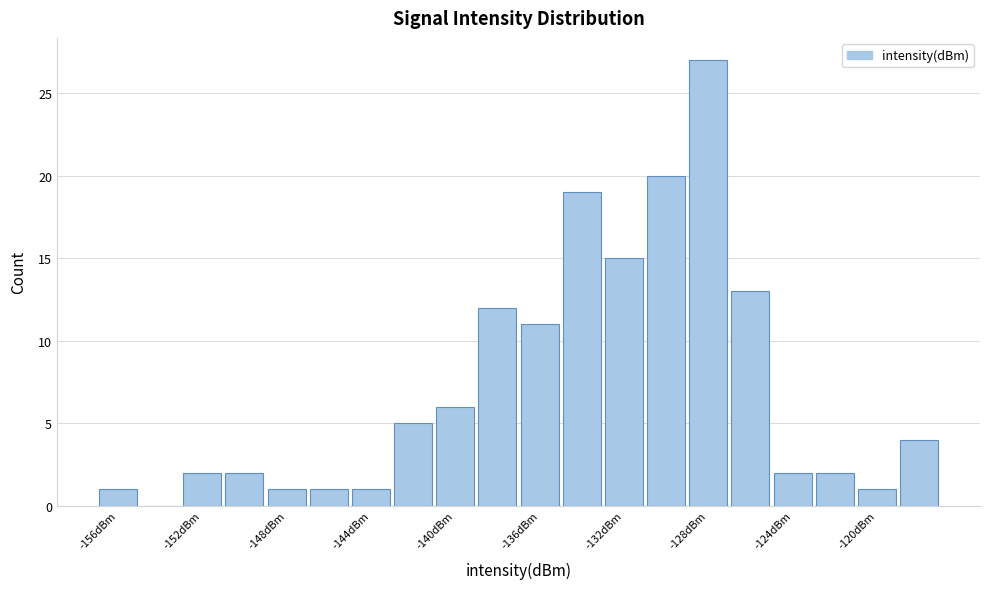

Reading left to right, transcribe this chart: for each bar, give the range it covers on the x-axis and its height. Neither the bar edges nor the heights are printed on the chart, so give them approximately, as read against the axes.

-157 to -155: 1
-155 to -153: 0
-153 to -151: 2
-151 to -149: 2
-149 to -147: 1
-147 to -145: 1
-145 to -143: 1
-143 to -141: 5
-141 to -139: 6
-139 to -137: 12
-137 to -135: 11
-135 to -133: 19
-133 to -131: 15
-131 to -129: 20
-129 to -127: 27
-127 to -125: 13
-125 to -123: 2
-123 to -121: 2
-121 to -119: 1
-119 to -117: 4